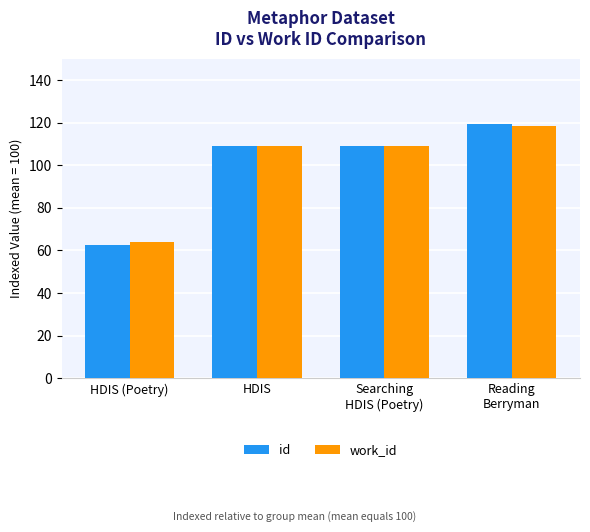

The value of work_id at HDIS is 108.9. True or false?

True